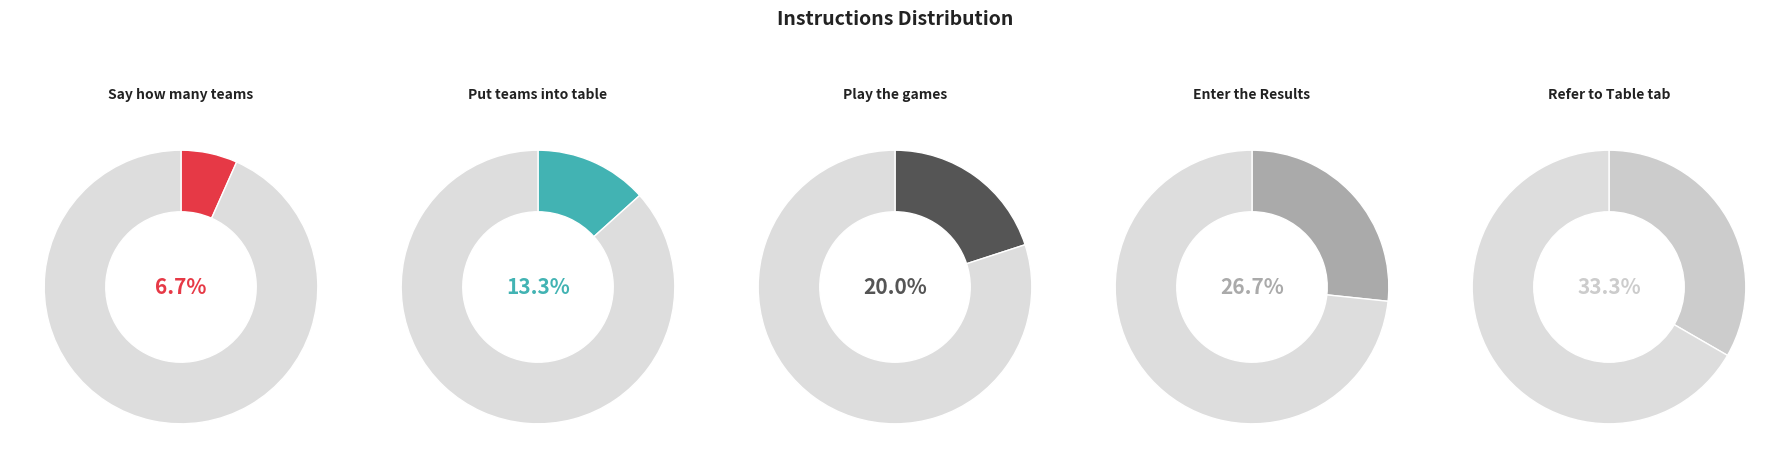

What is the total percentage of Enter the Results and Refer to Table tab?

60.0%